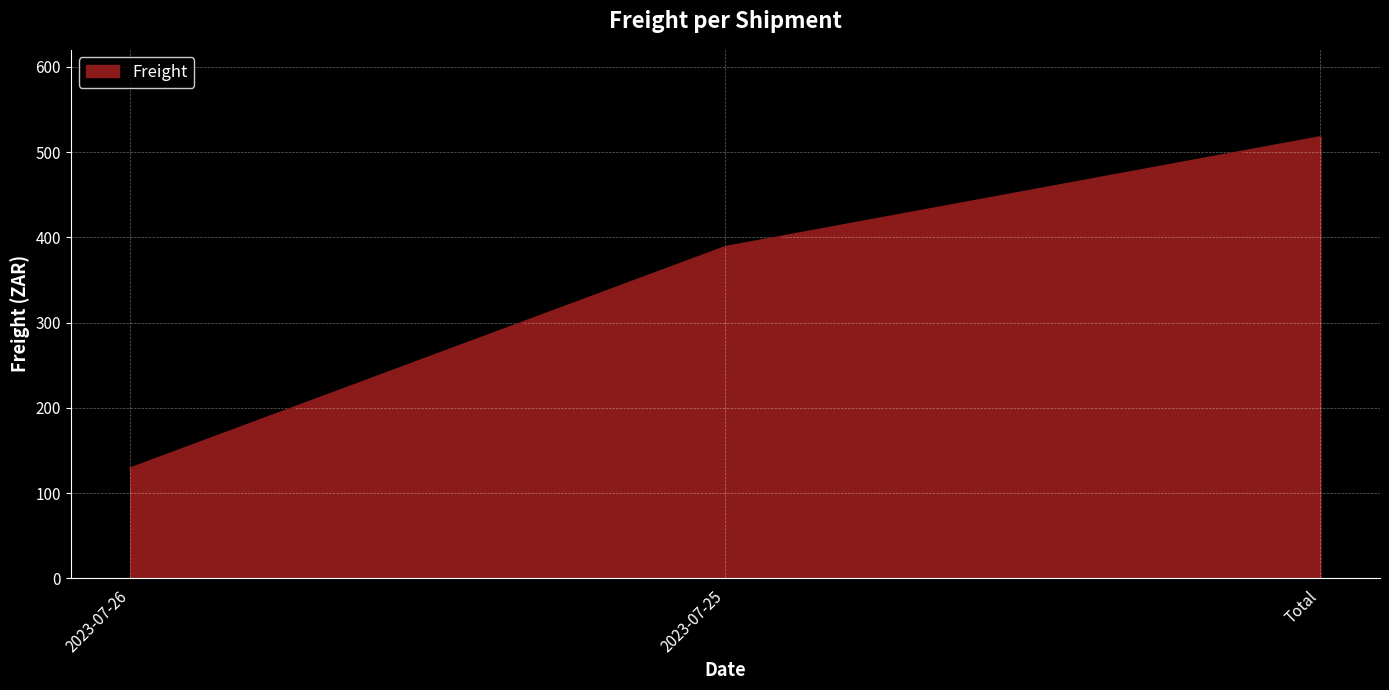

Which has a higher value, 2023-07-25 or 2023-07-26?

2023-07-25